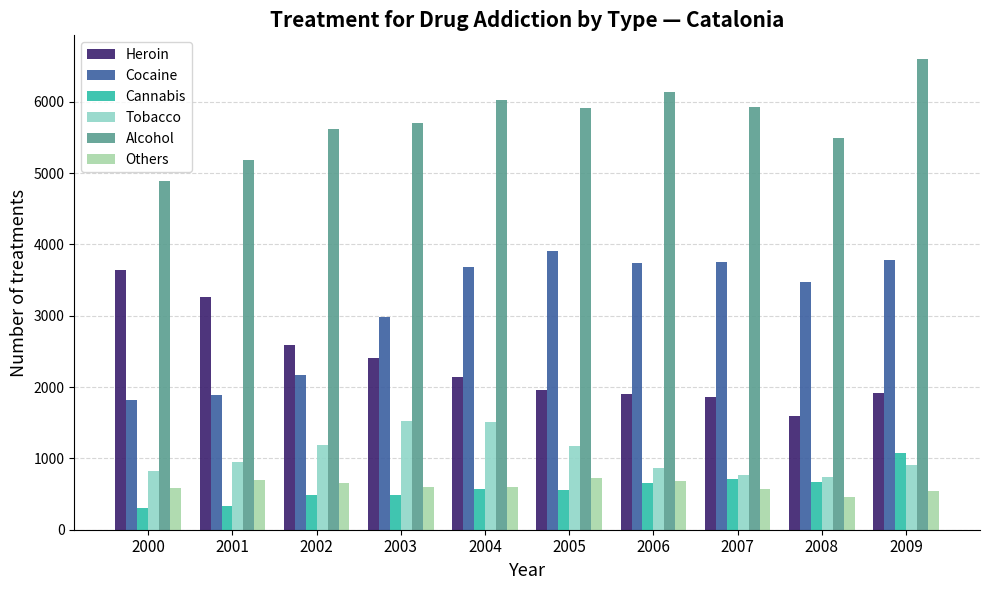

List the series in order of their peak value, lowest first.

Others, Cannabis, Tobacco, Heroin, Cocaine, Alcohol